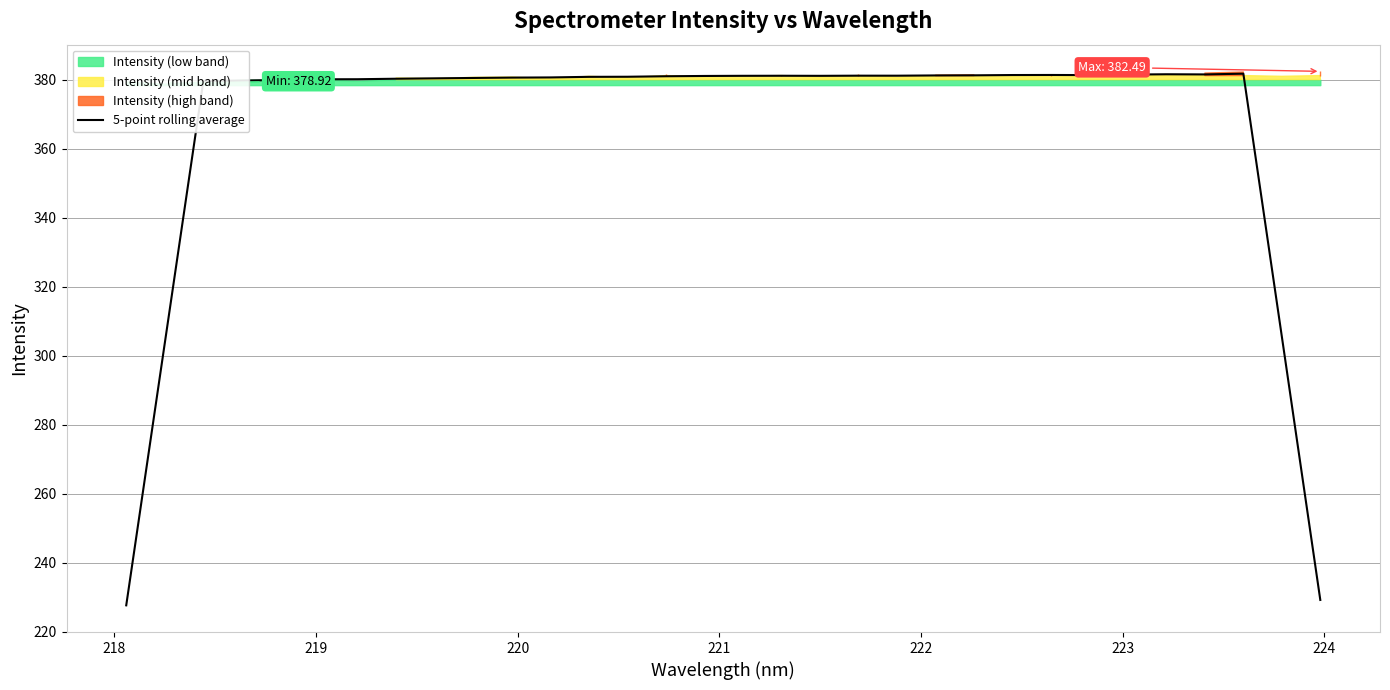

Reading left to right, list all the values displayed in this chart.

227.6	303.7	379.7	379.8	380.0	380.2	380.2	380.4	380.5	380.6	380.7	380.7	380.9	380.9	381.1	381.2	381.2	381.2	381.2	381.2	381.2	381.3	381.3	381.4	381.4	381.4	381.6	381.6	381.6	381.8	305.6	229.2